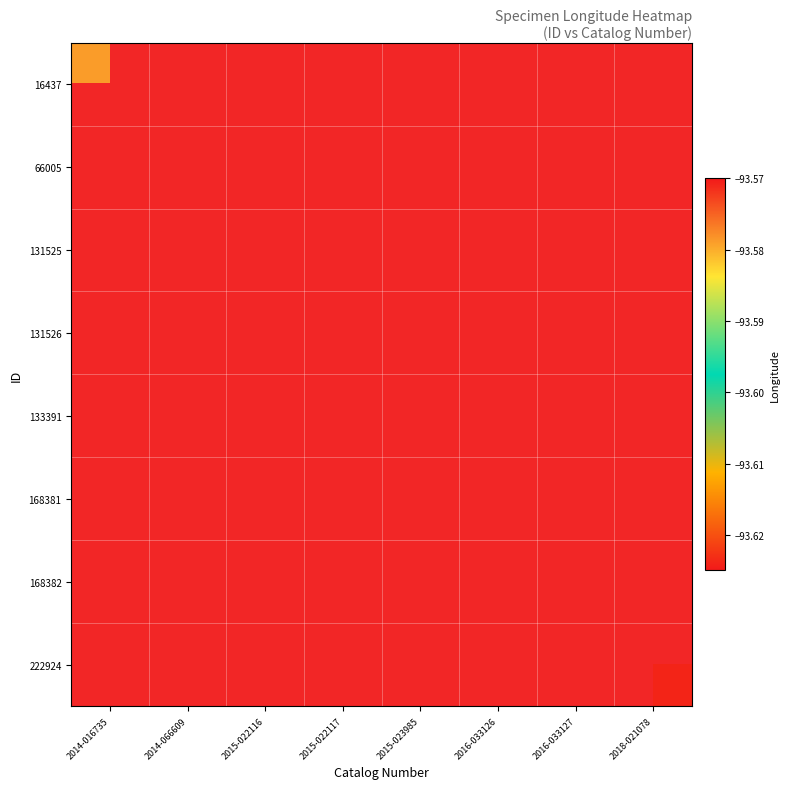

Which series has the largest total across all categories?

16437